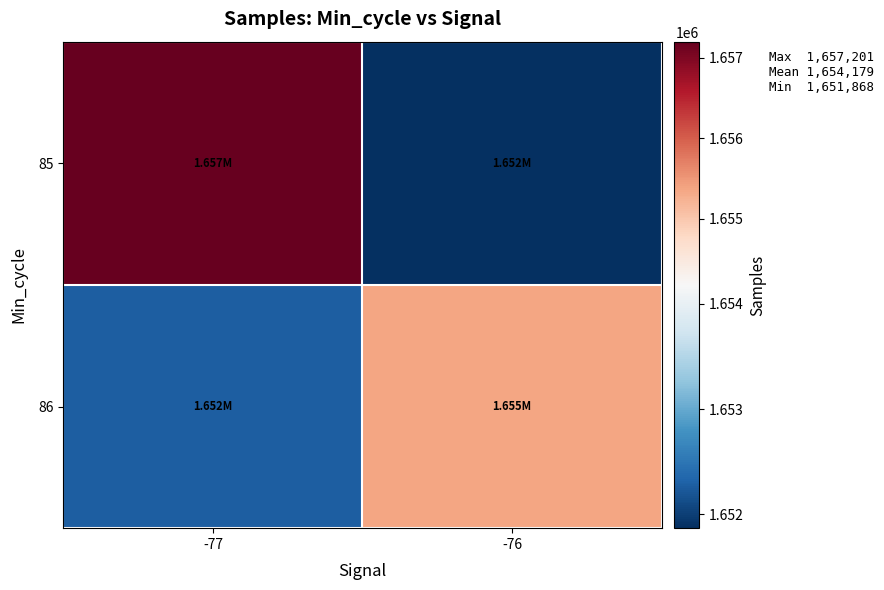

Reading left to right, transcribe all the data shown in this chart.

85: -77=1657201.0	-76=1651868.0
86: -77=1652280.4	-76=1655368.4